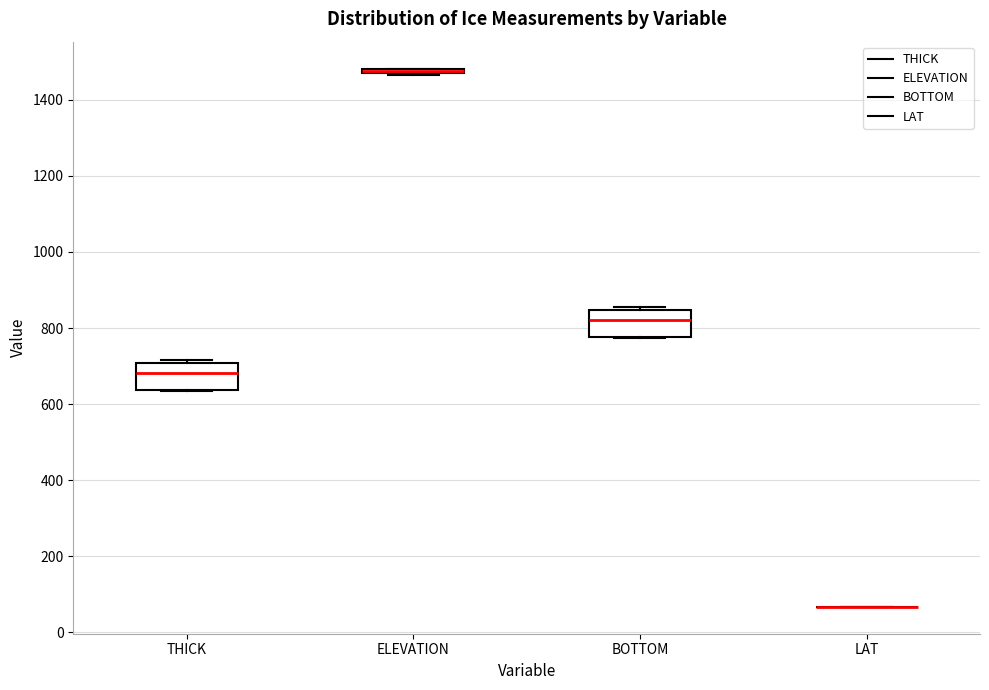

Reading left to right, transcribe this box plot: for each box, give where its median line is, the range the box spans, and where its two whiskers end, as read against the y-axis. The values are not printed on the chart, so give them approximately, as read against the axis.

THICK: median 680, box 640 to 700, whiskers 640 to 720
ELEVATION: box collapsed to a line at 1480, whiskers 1460 to 1480
BOTTOM: median 820, box 780 to 840, whiskers 780 to 860
LAT: box collapsed to a line at 60, whiskers 60 to 60